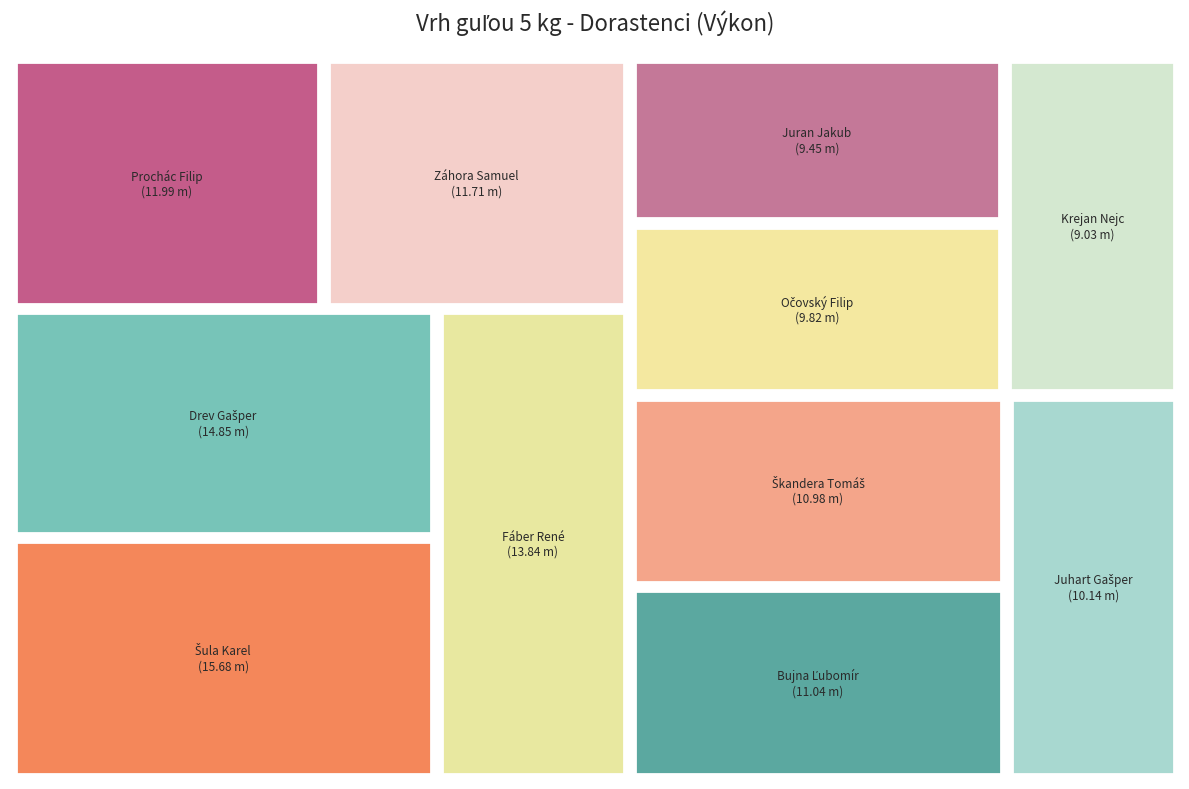

Rank the categories by value from lowest to highest.

Krejan Nejc, Juran Jakub, Očovský Filip, Juhart Gašper, Škandera Tomáš, Bujna Ľubomír, Záhora Samuel, Prochác Filip, Fáber René, Drev Gašper, Šula Karel